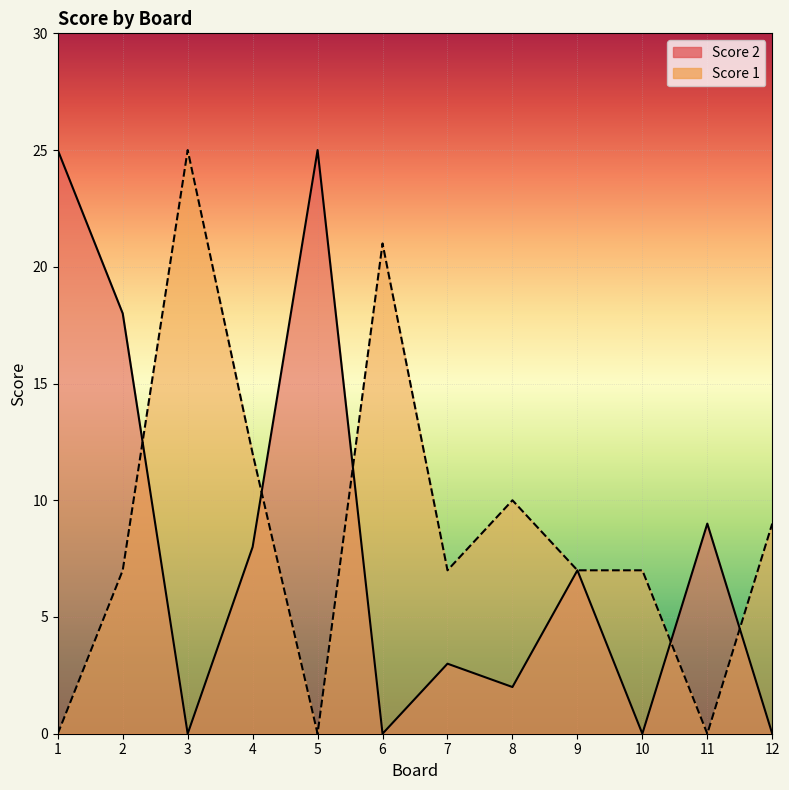

Reading left to right, what are all the values shown in this chart?

Score 1: 1=0	2=7	3=25	4=12	5=0	6=21	7=7	8=10	9=7	10=7	11=0	12=9
Score 2: 1=25	2=18	3=0	4=8	5=25	6=0	7=3	8=2	9=7	10=0	11=9	12=0